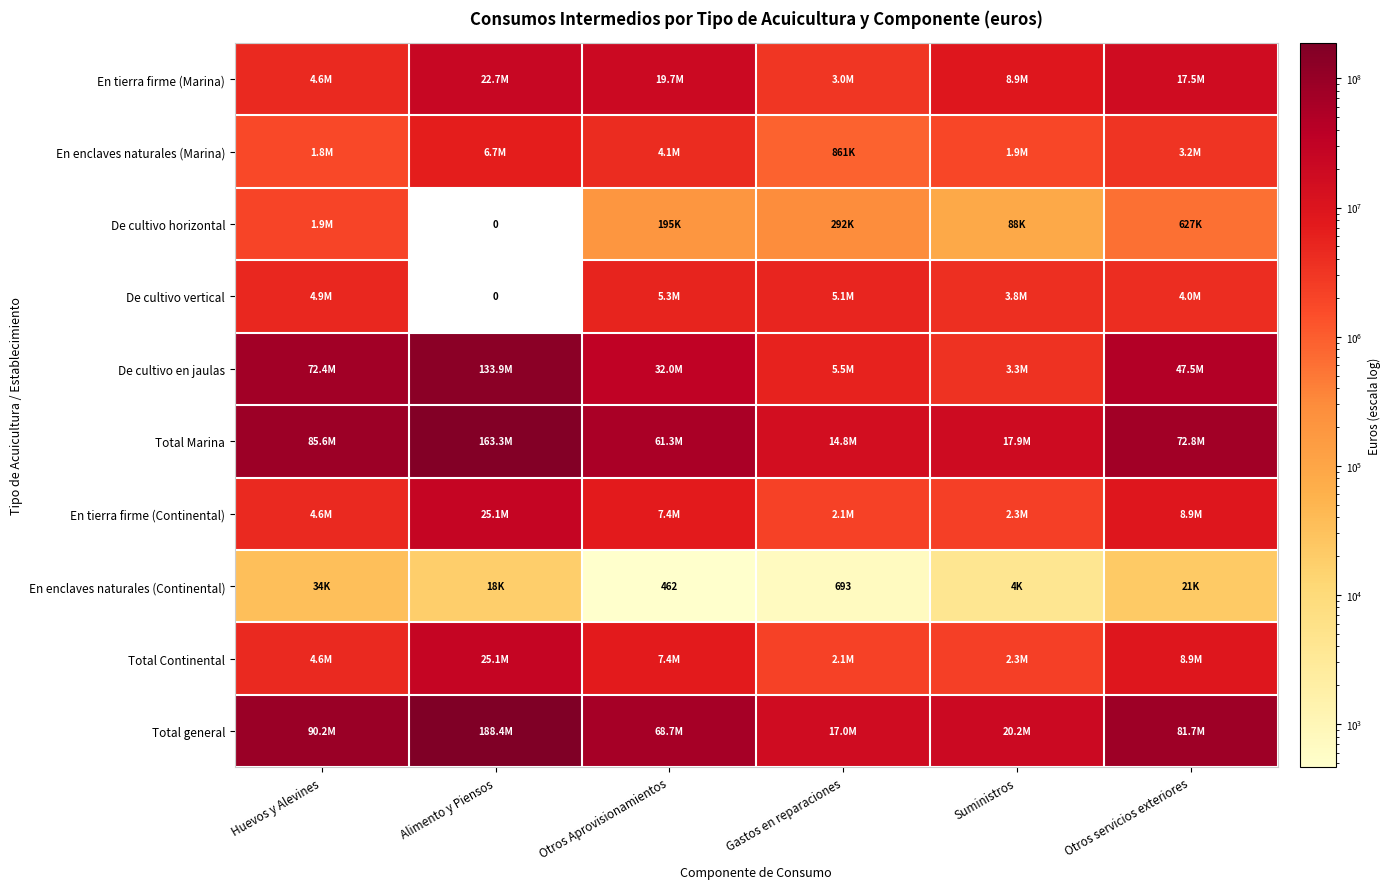

Which series has the widest spread of values?

Total general